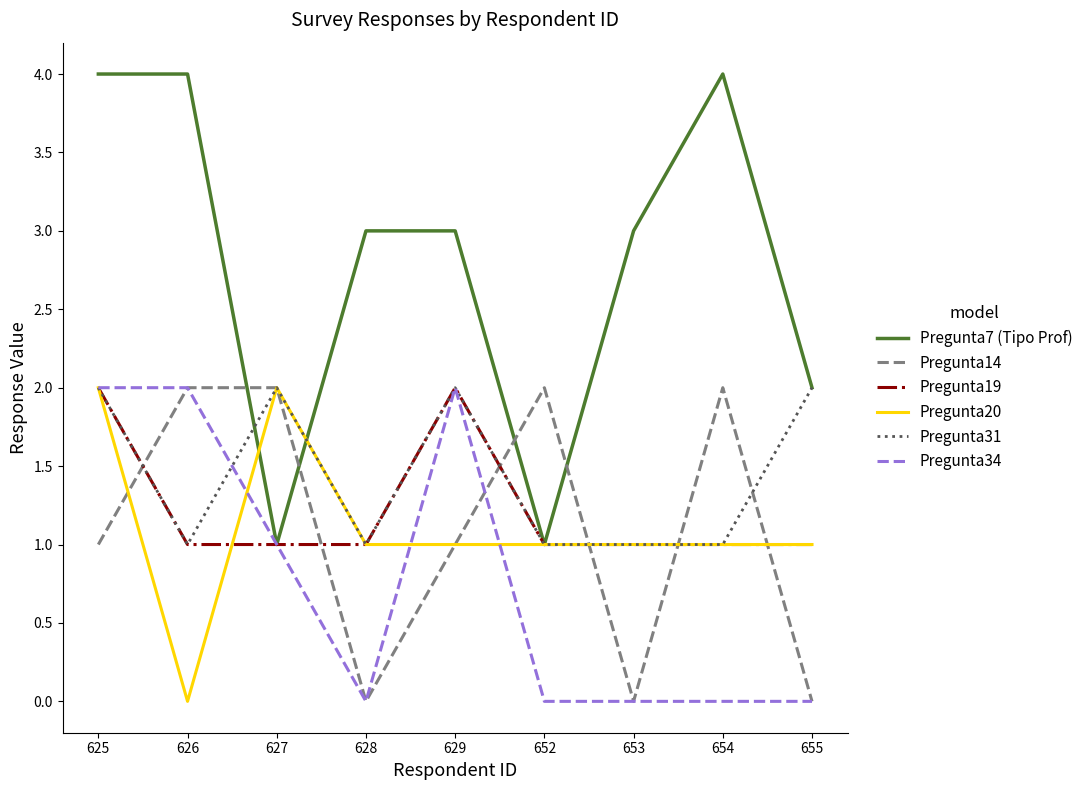

What is the greatest value displayed?

4